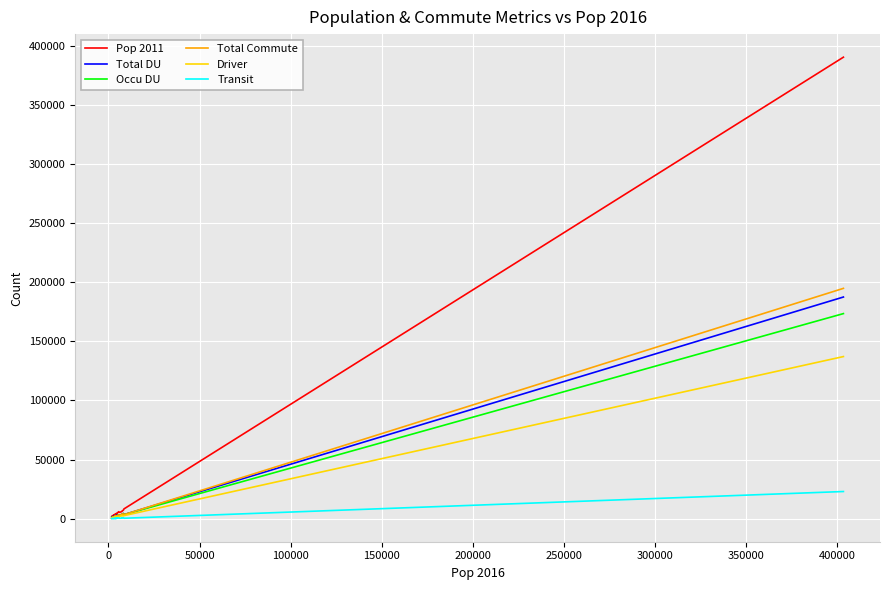

Which series has the largest total across all categories?

Pop 2011